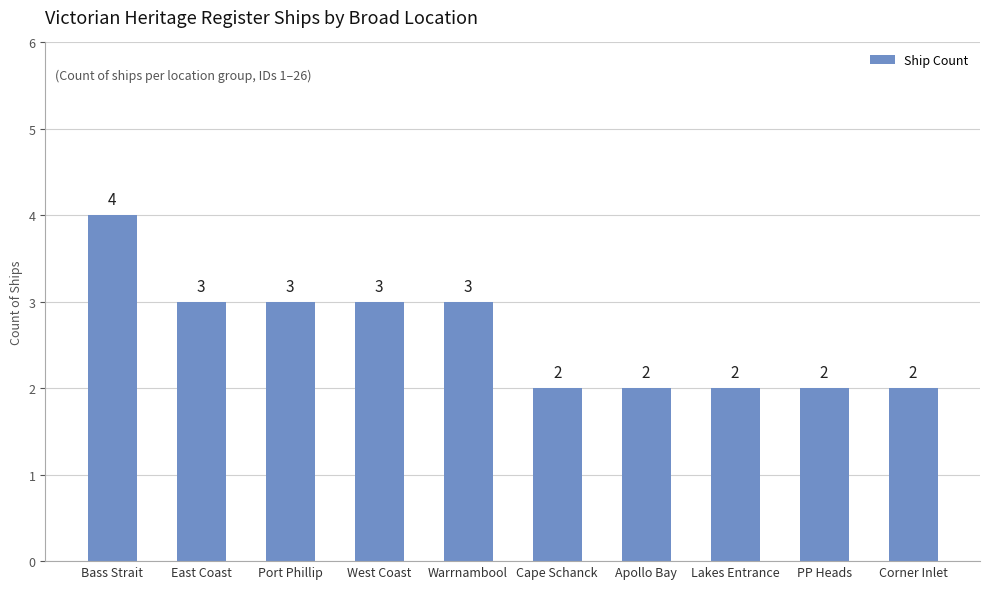

Which category has the highest value across all series?

Bass Strait